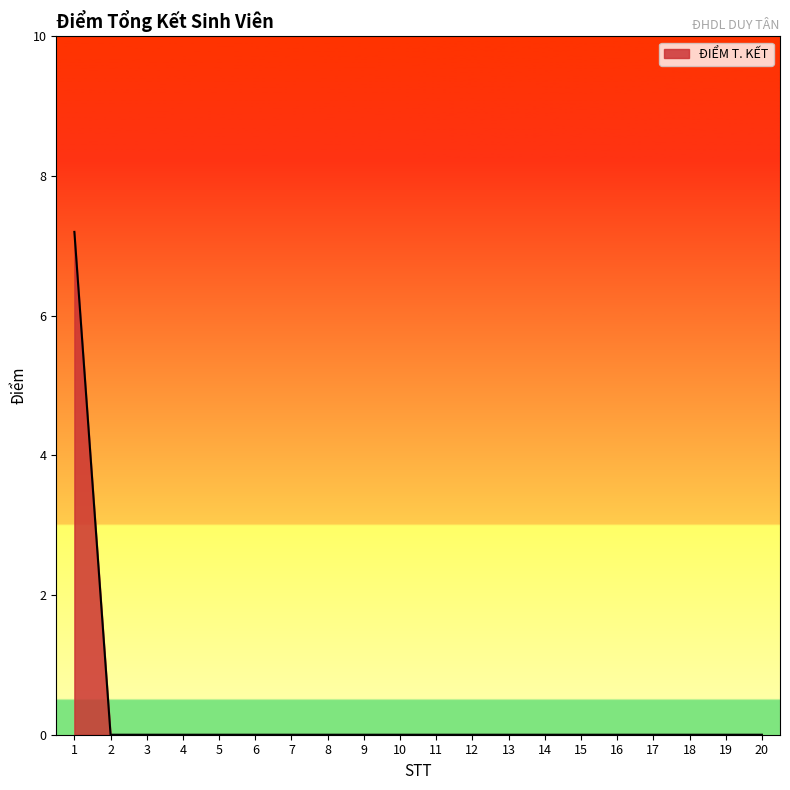

Does the chart display data point markers on the line(s)?

No